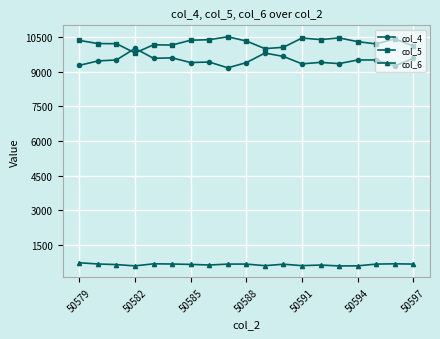

What is the value of the col_4 point at the 13th from the left?

9332